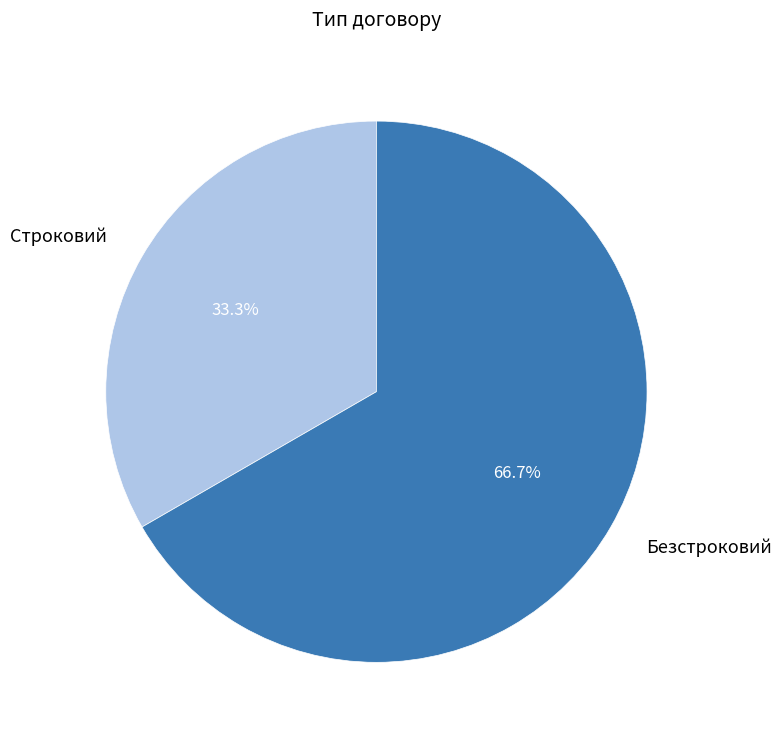

Approximately how many times larger is the value at Строковий compared to Безстроковий?

0.5